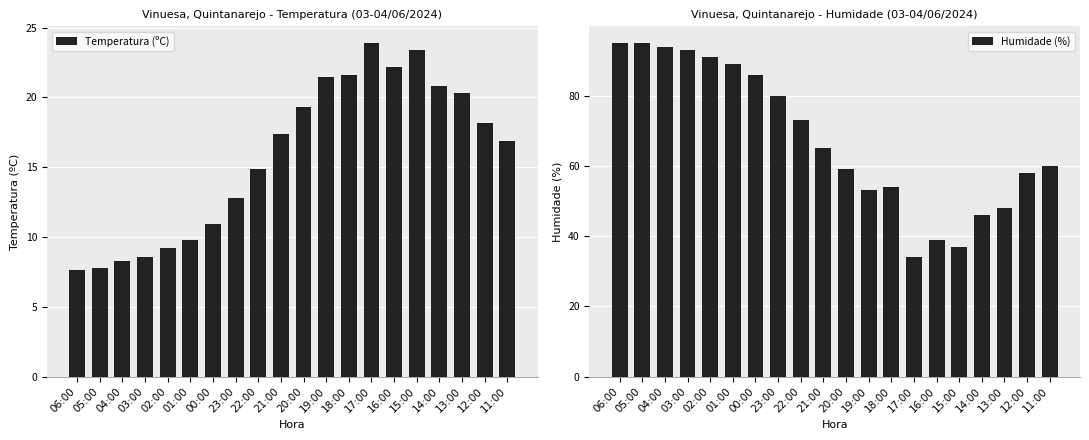

Does the chart contain any negative values?

No